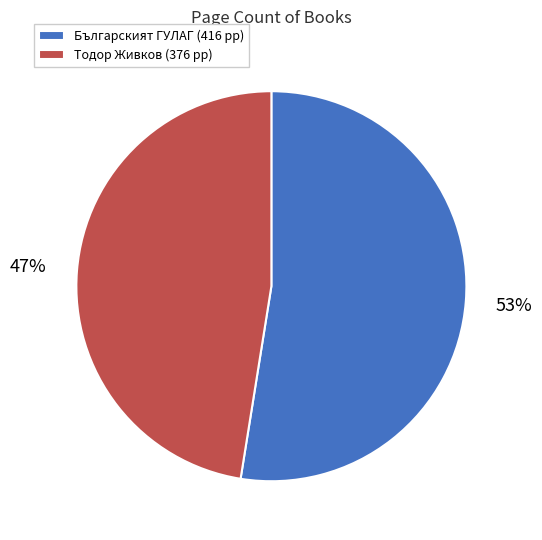

To the nearest percent, what is the combined percentage of Тодор Живков (376 pp) and Българският ГУЛАГ (416 pp)?

100%